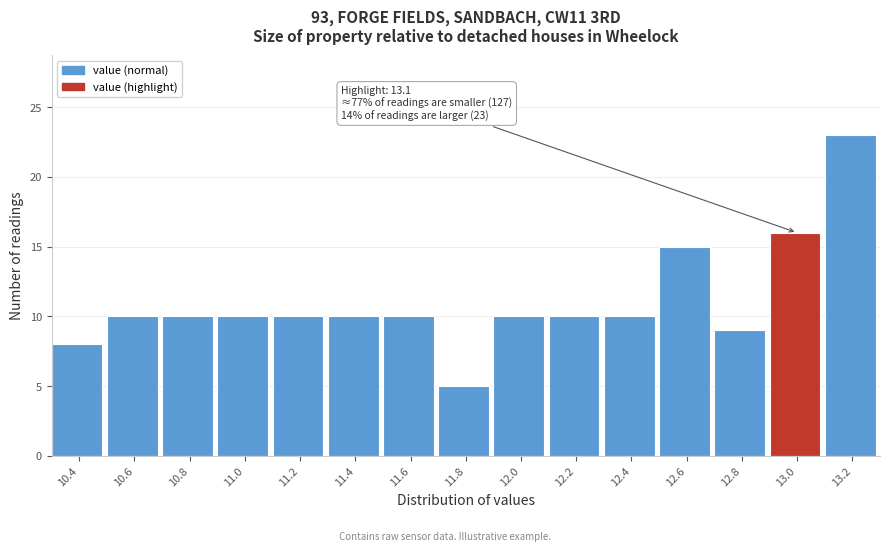

Reading right to left, what are all the values shown in this chart?

23	16	9	15	10	10	10	5	10	10	10	10	10	10	8